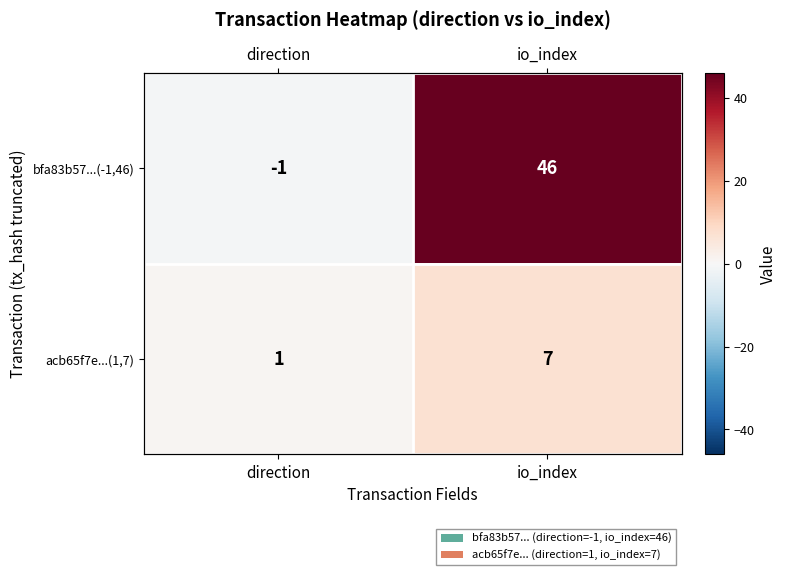

What is the average value of the acb65f7e...(1,7) series?

4